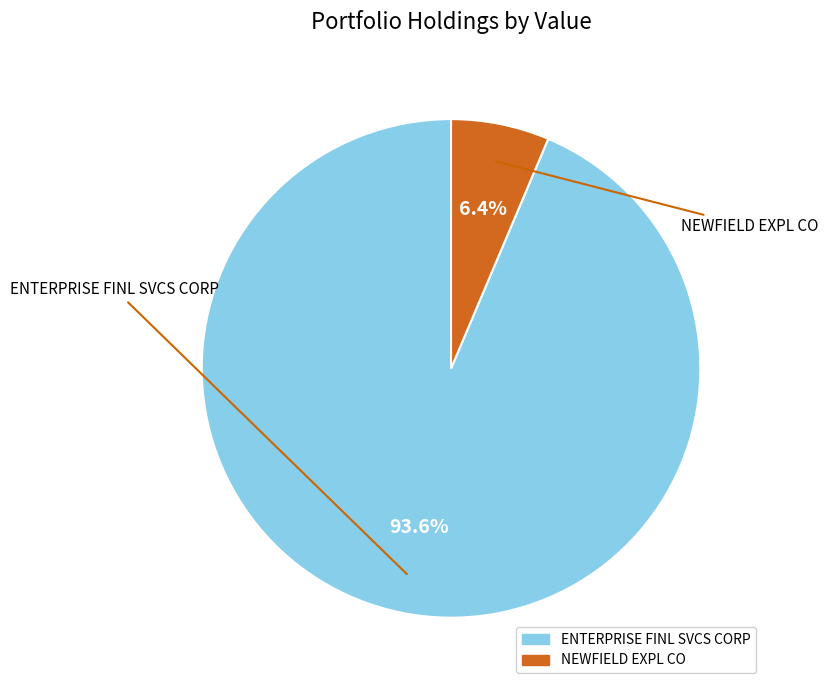

True or false: ENTERPRISE FINL SVCS CORP accounts for 84% of the total.

False